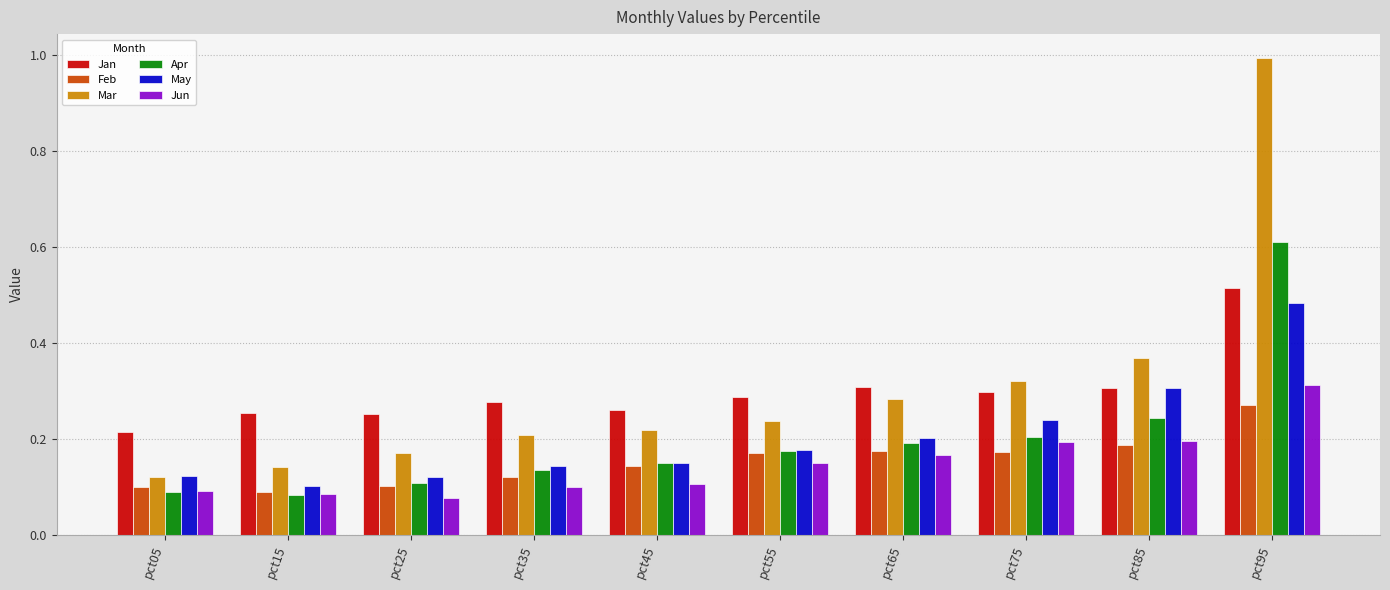

Rank the series by their maximum value, from lowest to highest.

Feb, Jun, May, Jan, Apr, Mar